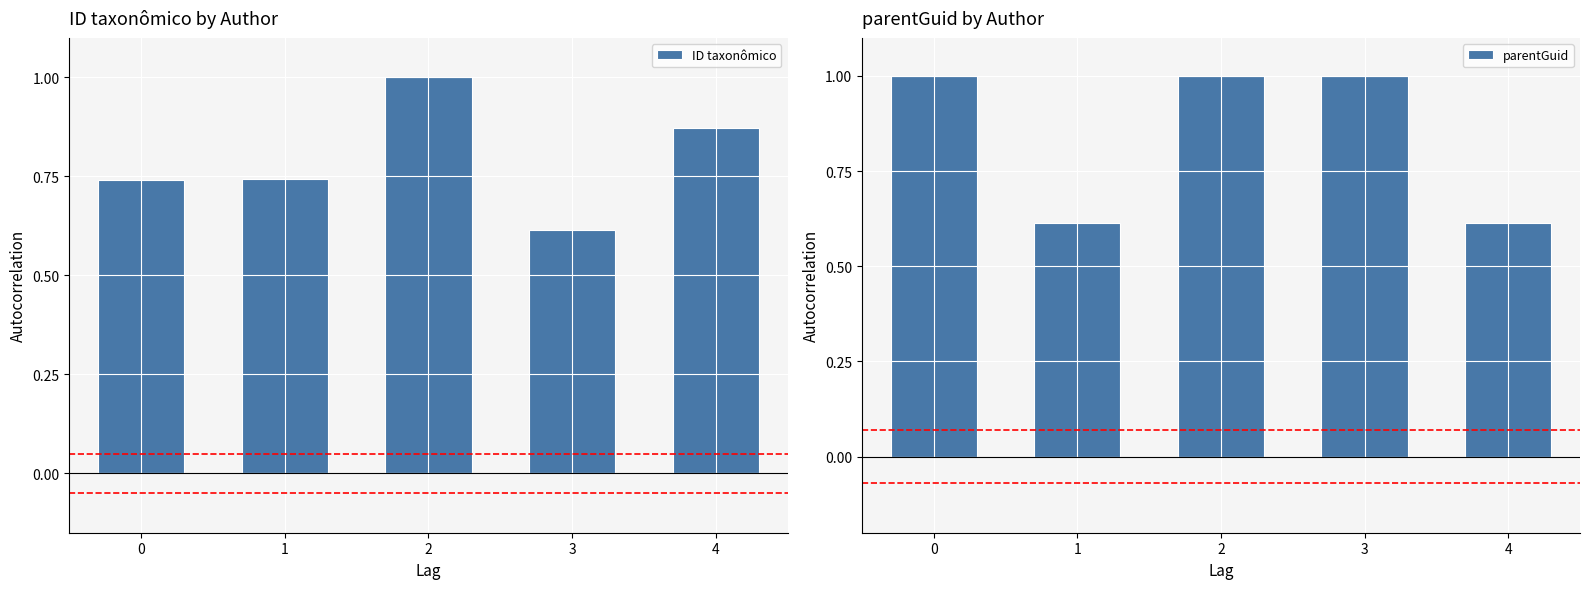

Rank the series at 0 from highest to lowest value.

parentGuid, ID taxonômico